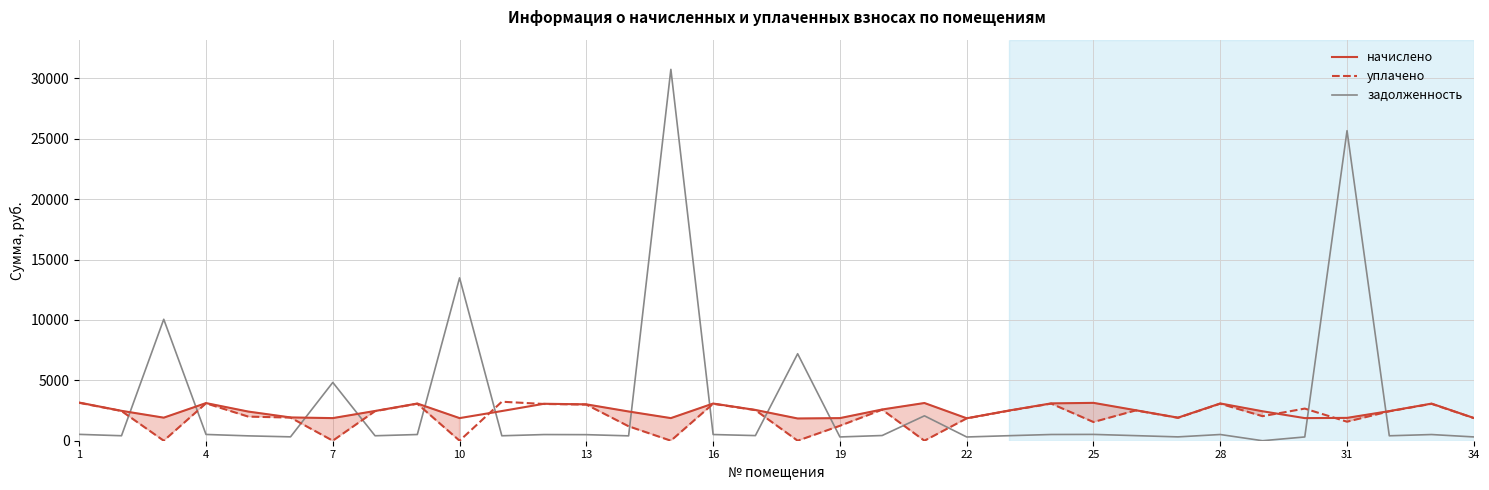

What is the maximum value for задолженность?

30738.1